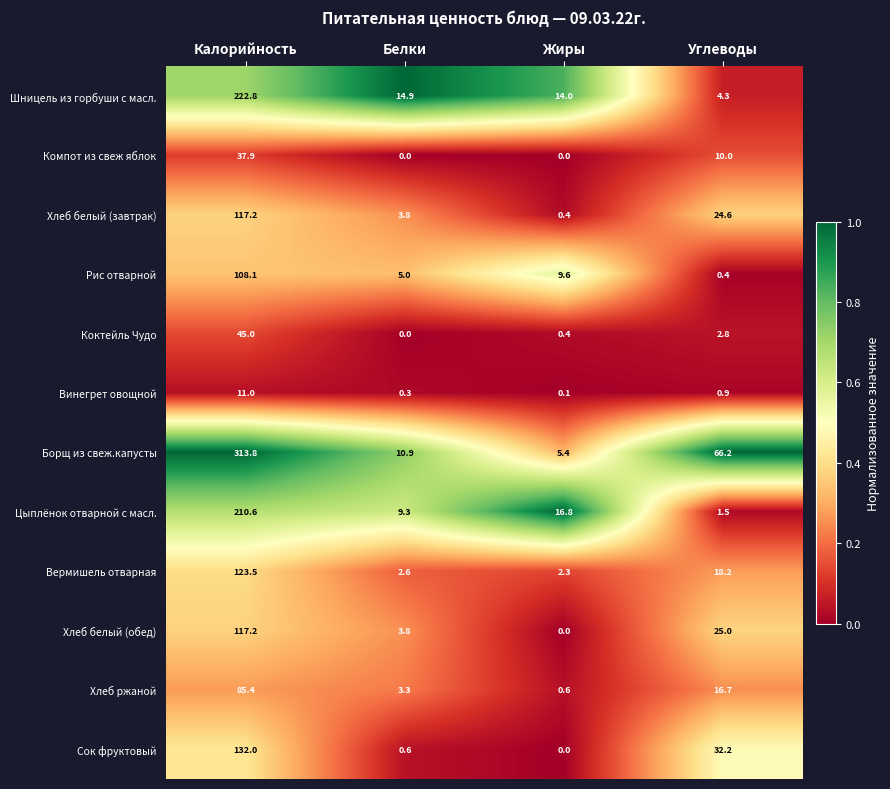

Rank the categories by Хлеб белый (обед) value from highest to lowest.

Калорийность, Углеводы, Белки, Жиры